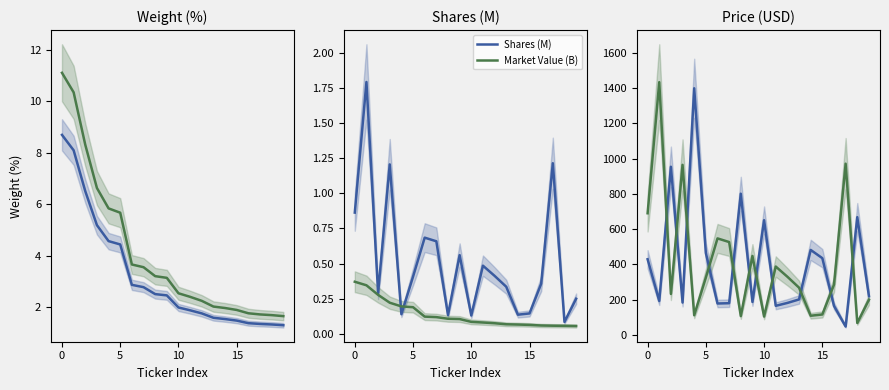

How many times do Price (USD) and Shares×800 cross each other?

11